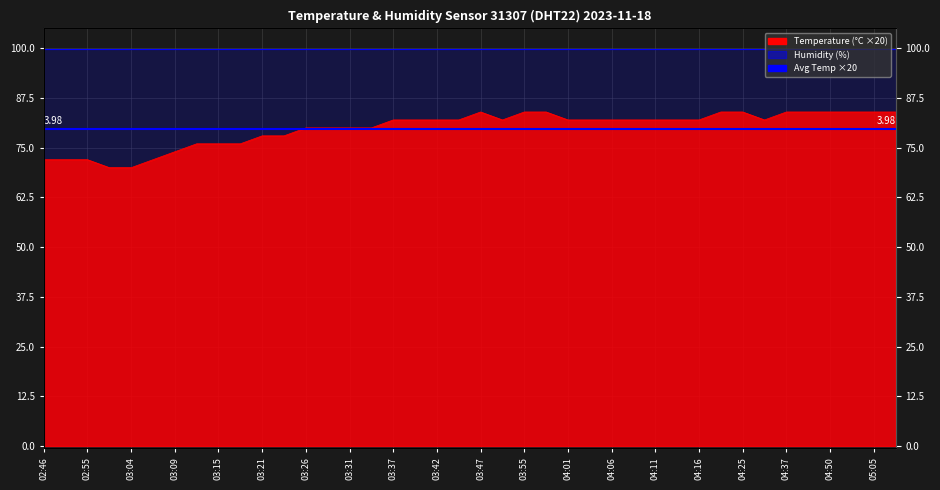

What position from the left is 03:39?

18